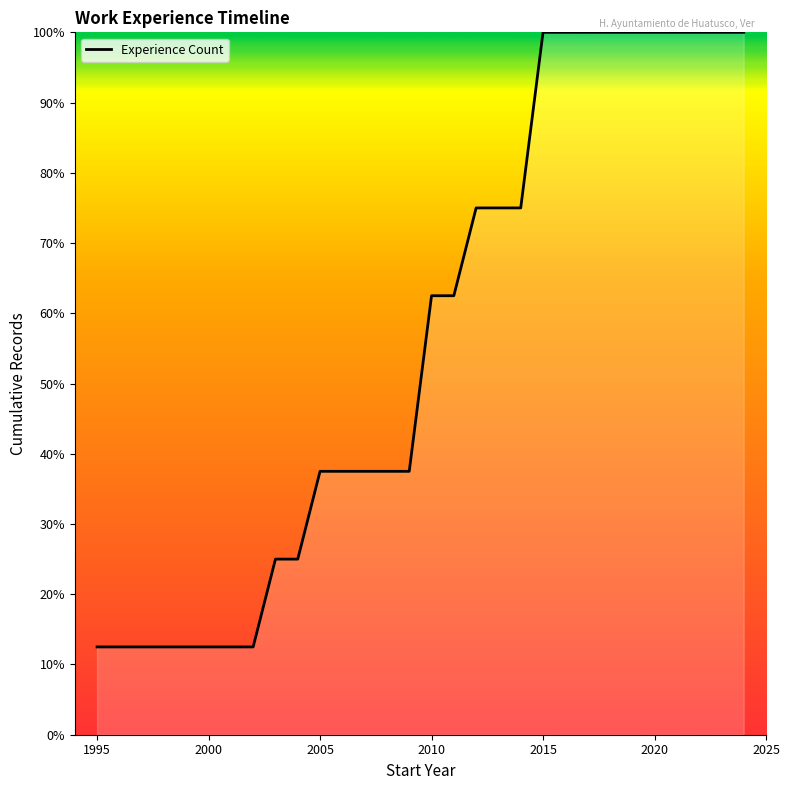

What is the smallest value displayed?

12.5